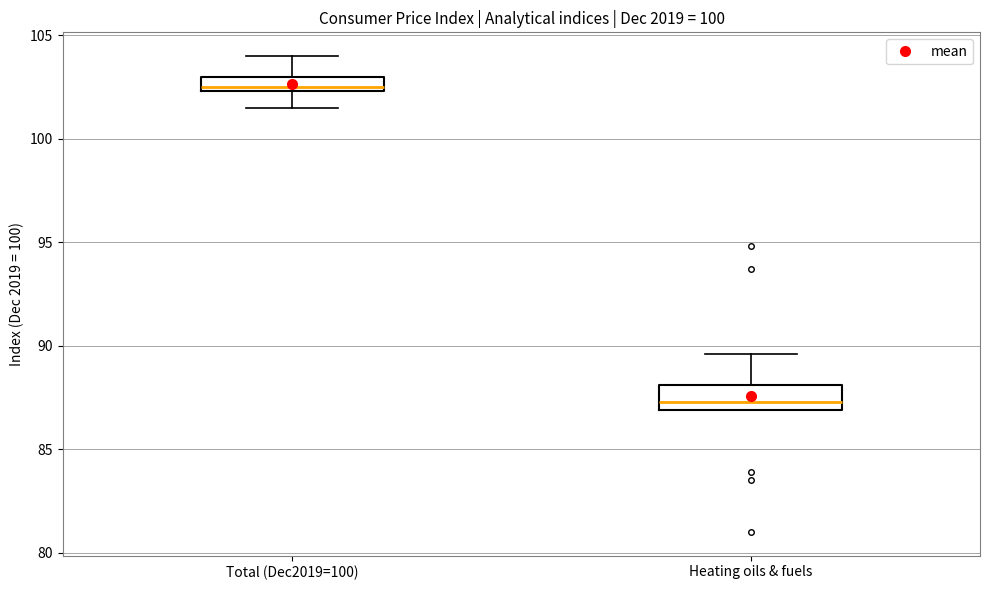

Which box has the highest median line?

Total (Dec2019=100)